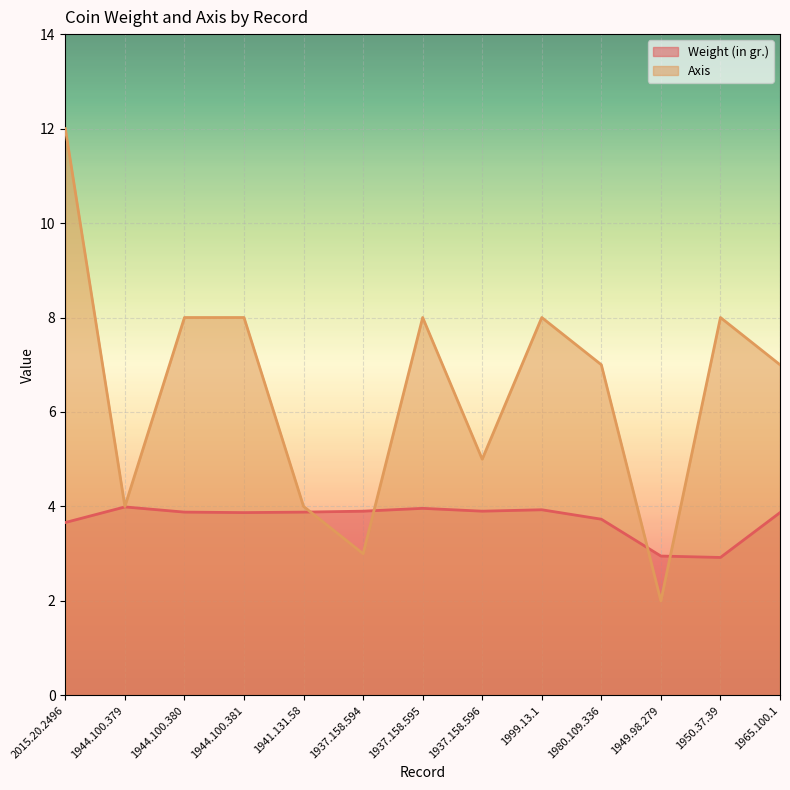

Count the number of categories in the chart.

13